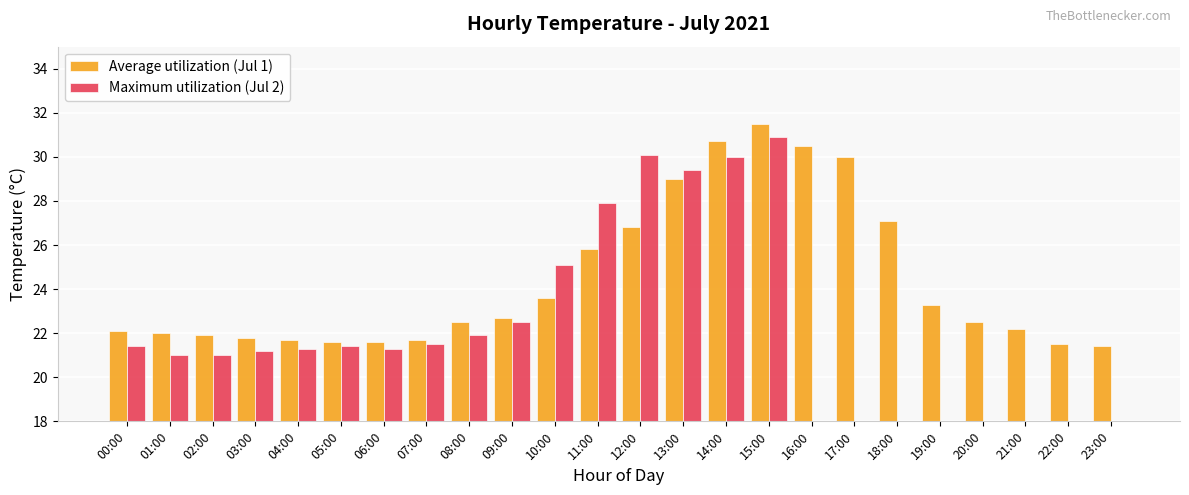

Is the value of Maximum utilization (Jul 2) at 08:00 greater than the value of Average utilization (Jul 1) at 06:00?

Yes